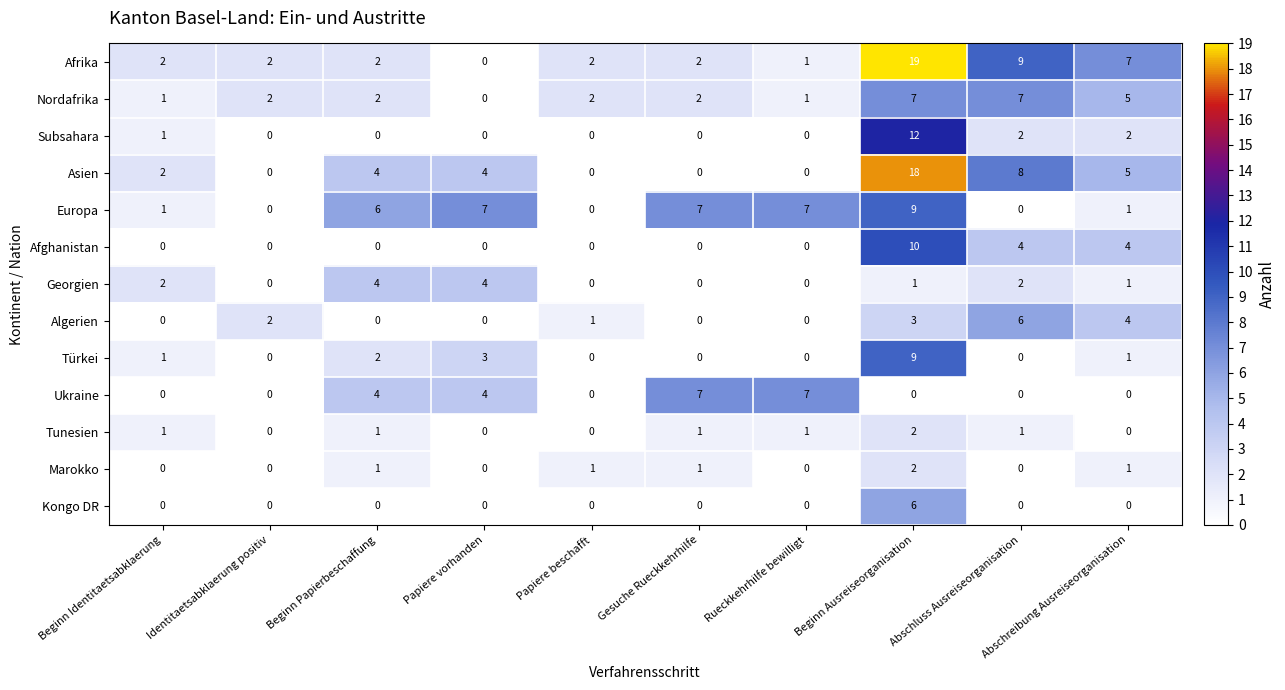

Which series changed the most between Papiere beschafft and Abschluss Ausreiseorganisation?

Asien